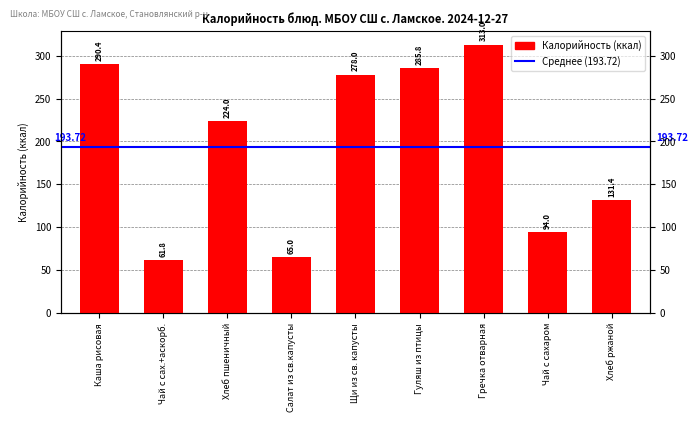

Rank the categories by value from lowest to highest.

Чай с сах.+аскорб., Салат из св.капусты, Чай с сахаром, Хлеб ржаной, Хлеб пшеничный, Щи из св. капусты, Гуляш из птицы, Каша рисовая, Гречка отварная